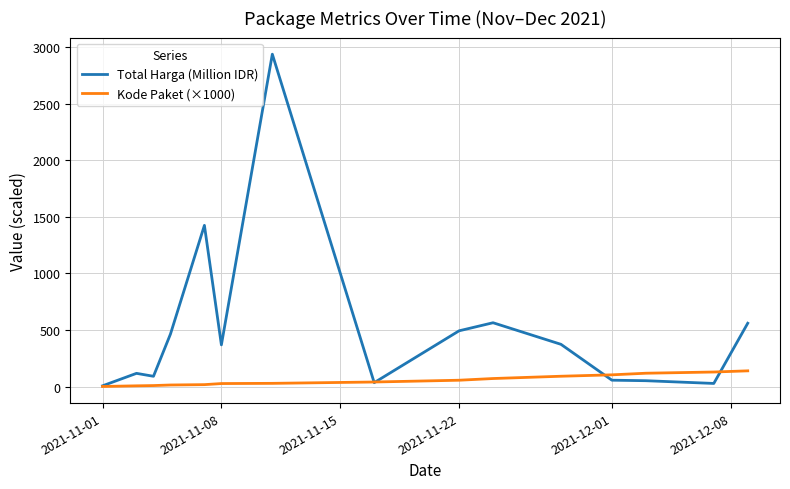

Is this an area chart (filled region under the line)?

No